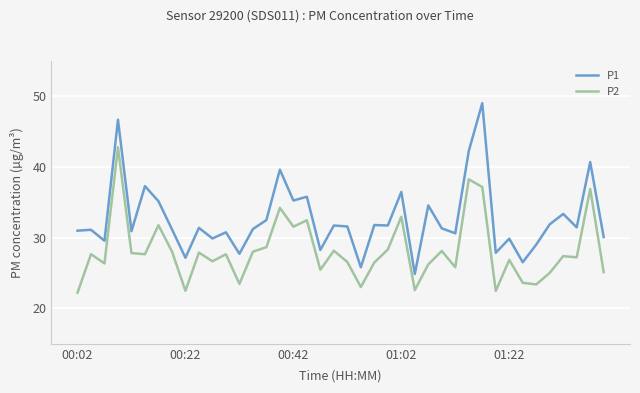

List the series in order of their peak value, highest first.

P1, P2